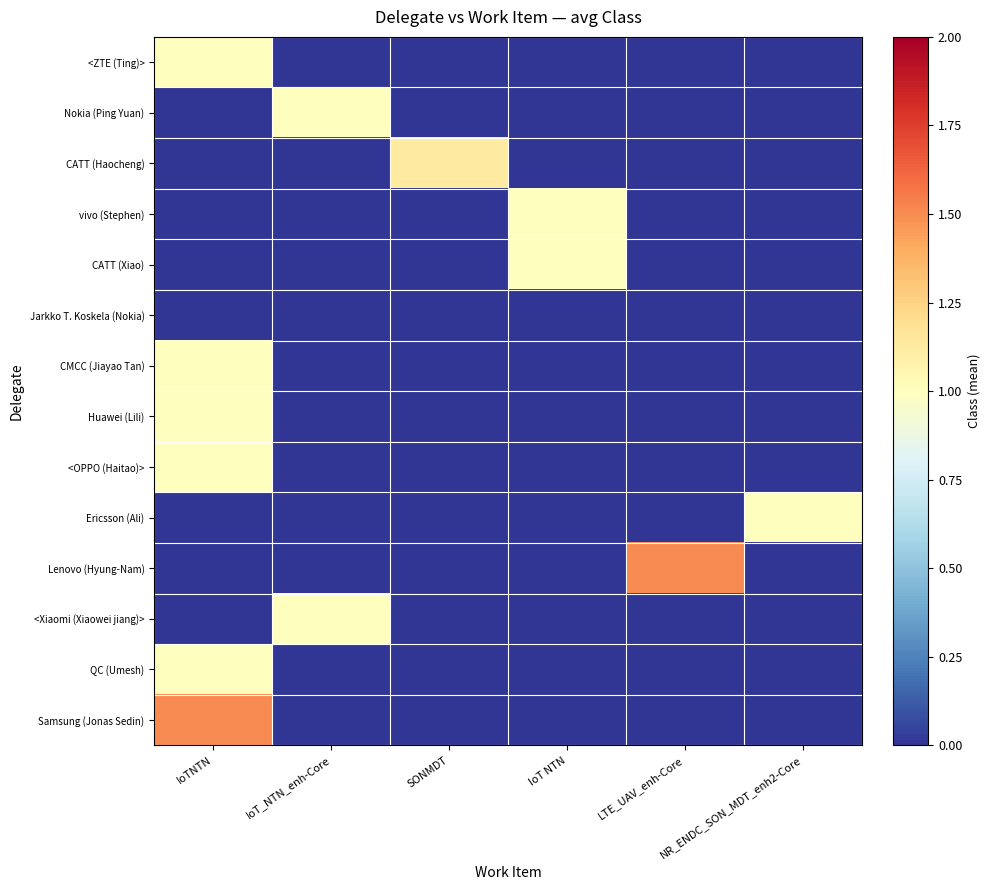

Reading left to right, what are all the values shown in this chart?

<ZTE (Ting)>: IoTNTN=1.0	IoT_NTN_enh-Core=0.0	SONMDT=0.0	IoT NTN=0.0	LTE_UAV_enh-Core=0.0	NR_ENDC_SON_MDT_enh2-Core=0.0
Nokia (Ping Yuan): IoTNTN=0.0	IoT_NTN_enh-Core=1.0	SONMDT=0.0	IoT NTN=0.0	LTE_UAV_enh-Core=0.0	NR_ENDC_SON_MDT_enh2-Core=0.0
CATT (Haocheng): IoTNTN=0.0	IoT_NTN_enh-Core=0.0	SONMDT=1.1	IoT NTN=0.0	LTE_UAV_enh-Core=0.0	NR_ENDC_SON_MDT_enh2-Core=0.0
vivo (Stephen): IoTNTN=0.0	IoT_NTN_enh-Core=0.0	SONMDT=0.0	IoT NTN=1.0	LTE_UAV_enh-Core=0.0	NR_ENDC_SON_MDT_enh2-Core=0.0
CATT (Xiao): IoTNTN=0.0	IoT_NTN_enh-Core=0.0	SONMDT=0.0	IoT NTN=1.0	LTE_UAV_enh-Core=0.0	NR_ENDC_SON_MDT_enh2-Core=0.0
Jarkko T. Koskela (Nokia): IoTNTN=0.0	IoT_NTN_enh-Core=0.0	SONMDT=0.0	IoT NTN=0.0	LTE_UAV_enh-Core=0.0	NR_ENDC_SON_MDT_enh2-Core=0.0
CMCC (Jiayao Tan): IoTNTN=1.0	IoT_NTN_enh-Core=0.0	SONMDT=0.0	IoT NTN=0.0	LTE_UAV_enh-Core=0.0	NR_ENDC_SON_MDT_enh2-Core=0.0
Huawei (Lili): IoTNTN=1.0	IoT_NTN_enh-Core=0.0	SONMDT=0.0	IoT NTN=0.0	LTE_UAV_enh-Core=0.0	NR_ENDC_SON_MDT_enh2-Core=0.0
<OPPO (Haitao)>: IoTNTN=1.0	IoT_NTN_enh-Core=0.0	SONMDT=0.0	IoT NTN=0.0	LTE_UAV_enh-Core=0.0	NR_ENDC_SON_MDT_enh2-Core=0.0
Ericsson (Ali): IoTNTN=0.0	IoT_NTN_enh-Core=0.0	SONMDT=0.0	IoT NTN=0.0	LTE_UAV_enh-Core=0.0	NR_ENDC_SON_MDT_enh2-Core=1.0
Lenovo (Hyung-Nam): IoTNTN=0.0	IoT_NTN_enh-Core=0.0	SONMDT=0.0	IoT NTN=0.0	LTE_UAV_enh-Core=1.5	NR_ENDC_SON_MDT_enh2-Core=0.0
<Xiaomi (Xiaowei jiang)>: IoTNTN=0.0	IoT_NTN_enh-Core=1.0	SONMDT=0.0	IoT NTN=0.0	LTE_UAV_enh-Core=0.0	NR_ENDC_SON_MDT_enh2-Core=0.0
QC (Umesh): IoTNTN=1.0	IoT_NTN_enh-Core=0.0	SONMDT=0.0	IoT NTN=0.0	LTE_UAV_enh-Core=0.0	NR_ENDC_SON_MDT_enh2-Core=0.0
Samsung (Jonas Sedin): IoTNTN=1.5	IoT_NTN_enh-Core=0.0	SONMDT=0.0	IoT NTN=0.0	LTE_UAV_enh-Core=0.0	NR_ENDC_SON_MDT_enh2-Core=0.0